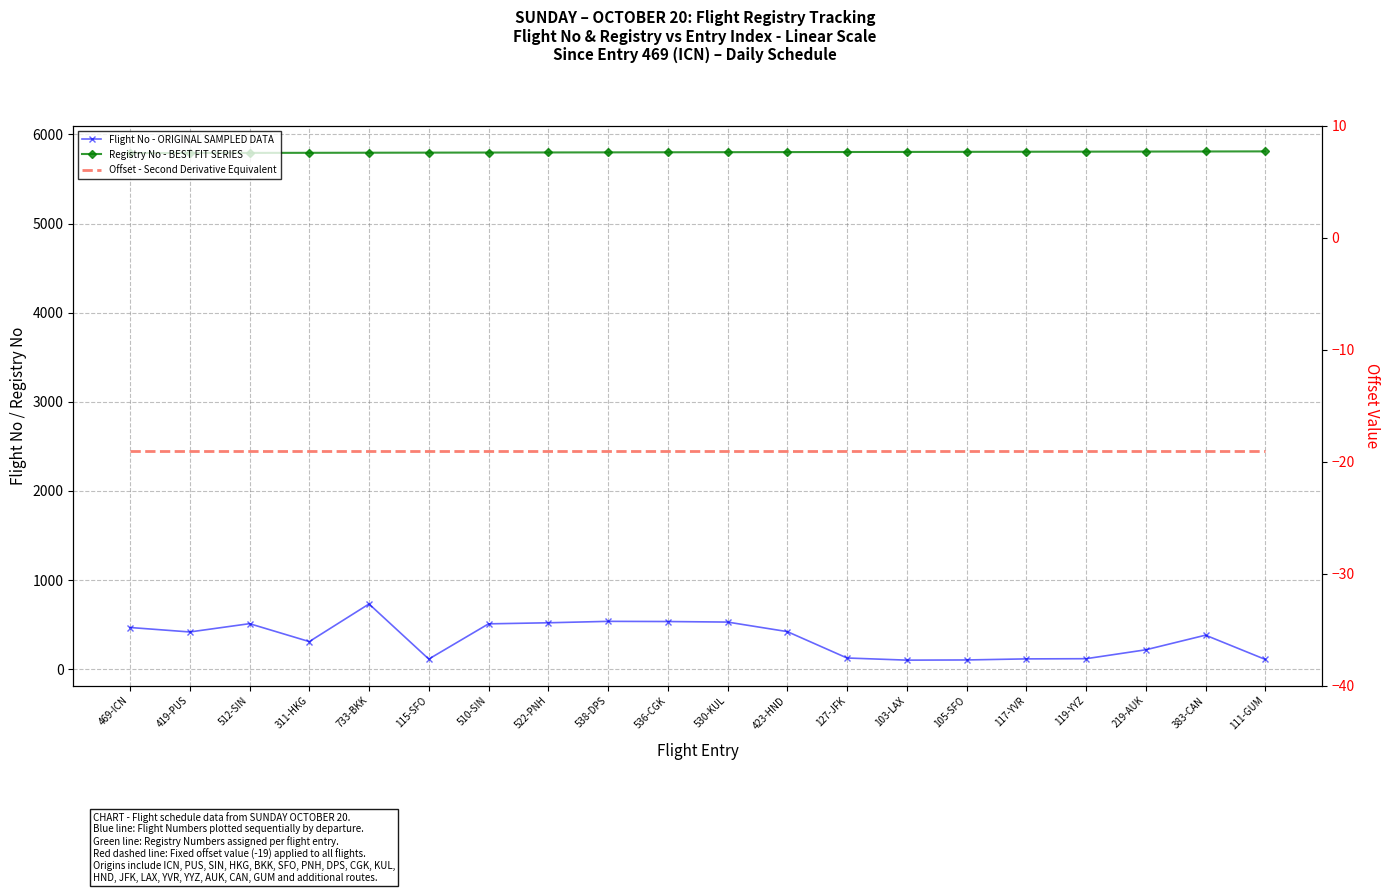

Which series has the widest spread of values?

Flight No - ORIGINAL SAMPLED DATA